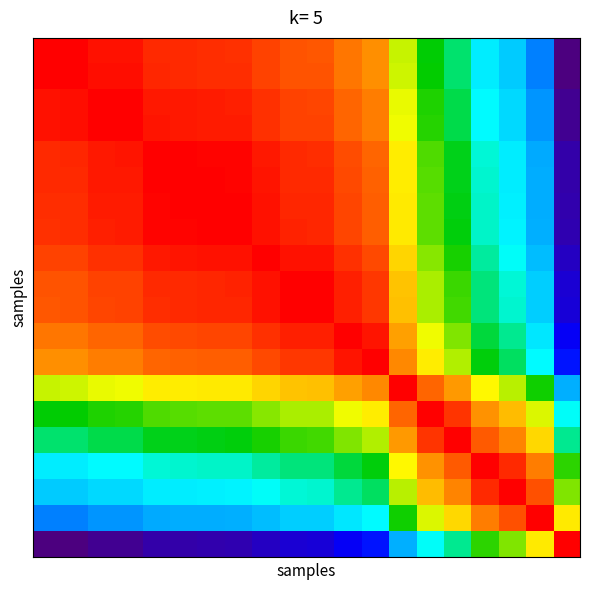

How many data points does each series have?

20